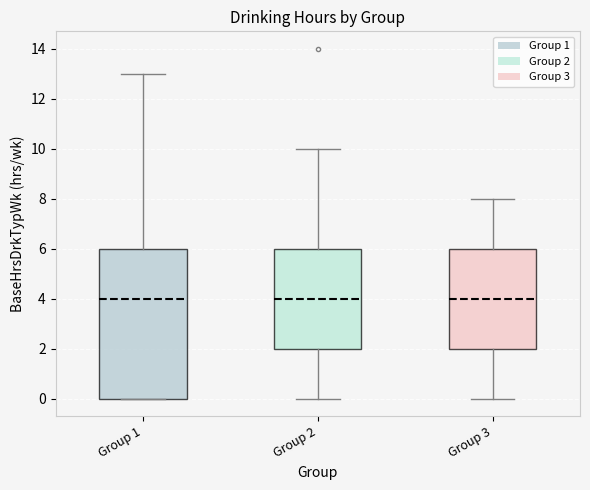

Where does the upper whisker of the box for Group 1 end on the y-axis? The values are not printed on the chart, so give them approximately, as read against the axis.

13